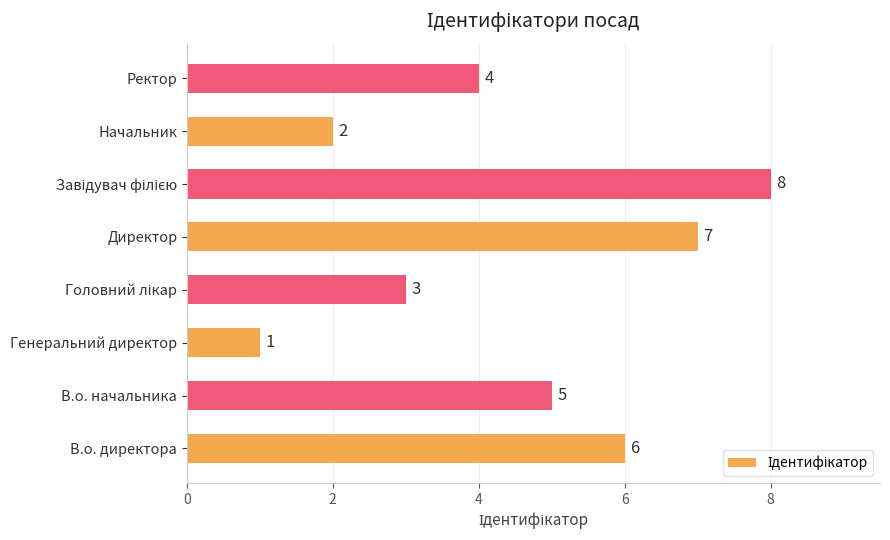

What is the ratio of the value at В.о. начальника to the value at Директор?

0.7